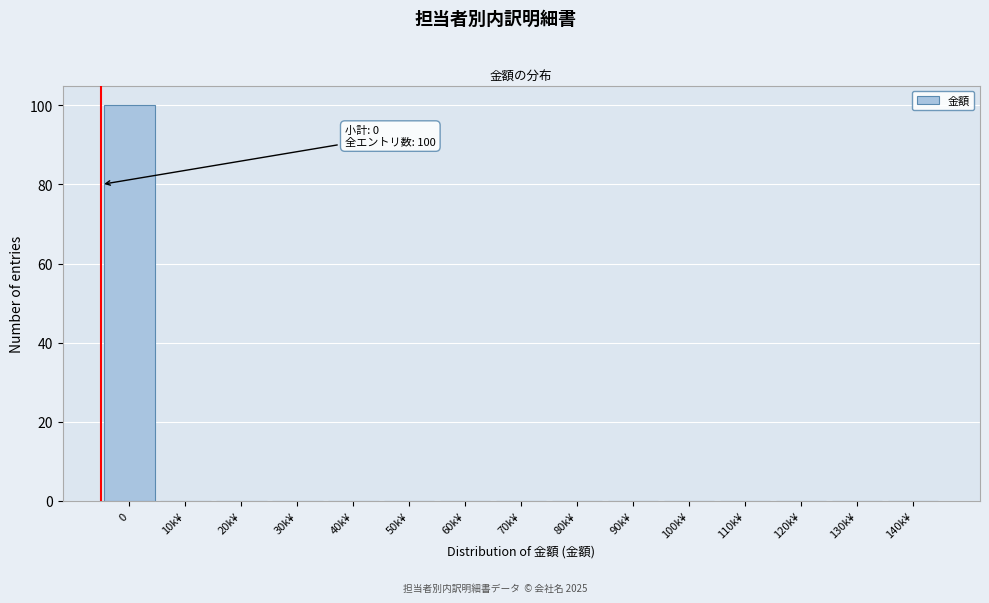

Reading right to left, what are all the values shown in this chart?

140k¥=0	130k¥=0	120k¥=0	110k¥=0	100k¥=0	90k¥=0	80k¥=0	70k¥=0	60k¥=0	50k¥=0	40k¥=0	30k¥=0	20k¥=0	10k¥=0	0=100